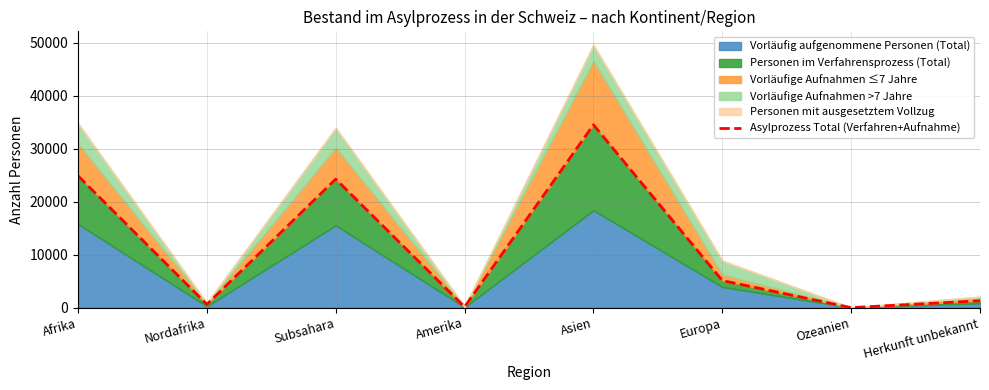

How many values are below 5110?

4